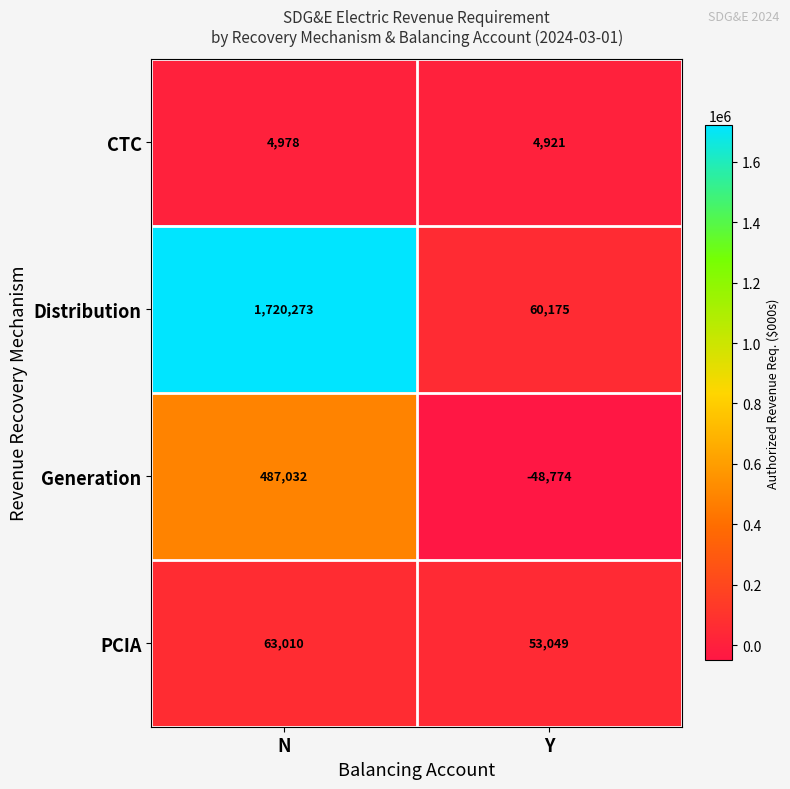

Which category has the highest value in the CTC series?

N